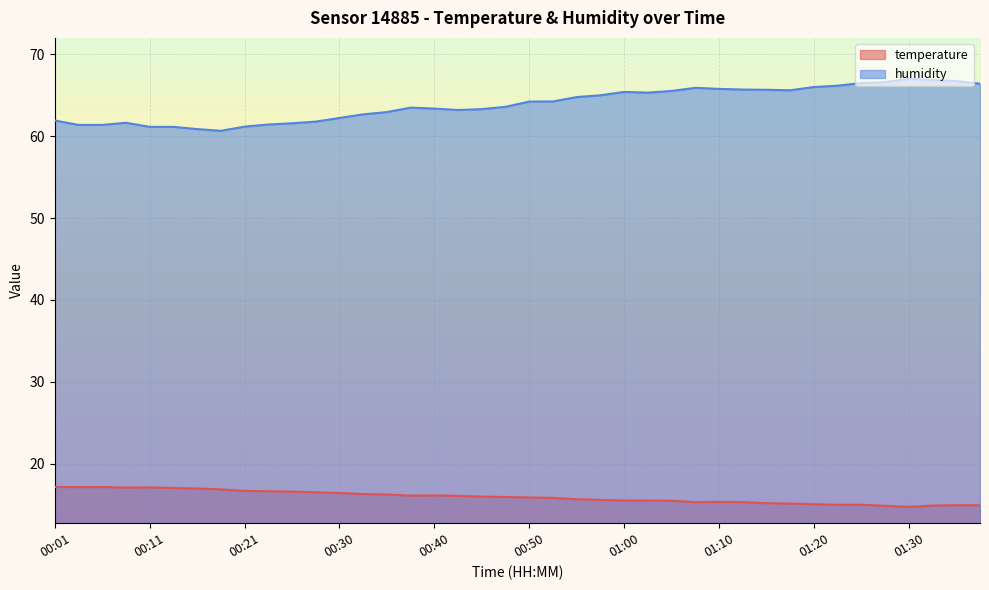

Reading left to right, transcribe all the data shown in this chart.

temperature: 00:01=17.2	00:04=17.1	00:06=17.1	00:08=17.1	00:11=17.1	00:13=17.0	00:16=17.0	00:18=16.9	00:21=16.7	00:23=16.6	00:26=16.6	00:28=16.5	00:30=16.4	00:33=16.3	00:35=16.2	00:38=16.1	00:40=16.1	00:43=16.1	00:45=16.0	00:47=15.9	00:50=15.9	00:52=15.8	00:55=15.7	00:58=15.6	01:00=15.5	01:02=15.5	01:05=15.5	01:07=15.3	01:10=15.3	01:12=15.3	01:15=15.2	01:17=15.1	01:20=15.1	01:22=15.0	01:25=15.0	01:27=14.8	01:30=14.7	01:32=14.9	01:35=14.9	01:37=14.9
humidity: 00:01=61.9	00:04=61.4	00:06=61.4	00:08=61.6	00:11=61.1	00:13=61.1	00:16=60.9	00:18=60.7	00:21=61.2	00:23=61.4	00:26=61.6	00:28=61.8	00:30=62.2	00:33=62.7	00:35=63.0	00:38=63.5	00:40=63.4	00:43=63.2	00:45=63.3	00:47=63.6	00:50=64.2	00:52=64.2	00:55=64.8	00:58=65.0	01:00=65.4	01:02=65.3	01:05=65.5	01:07=65.9	01:10=65.8	01:12=65.7	01:15=65.7	01:17=65.6	01:20=66.0	01:22=66.2	01:25=66.5	01:27=66.6	01:30=67.0	01:32=66.9	01:35=66.7	01:37=66.4